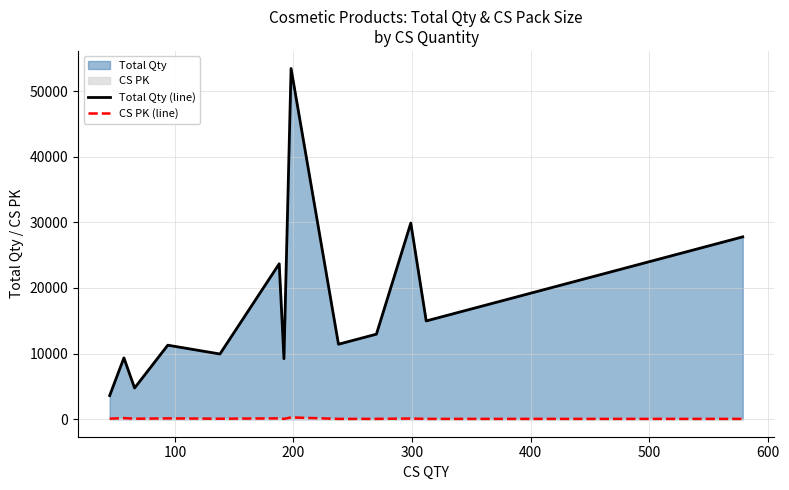

What is the greatest value displayed?

53460